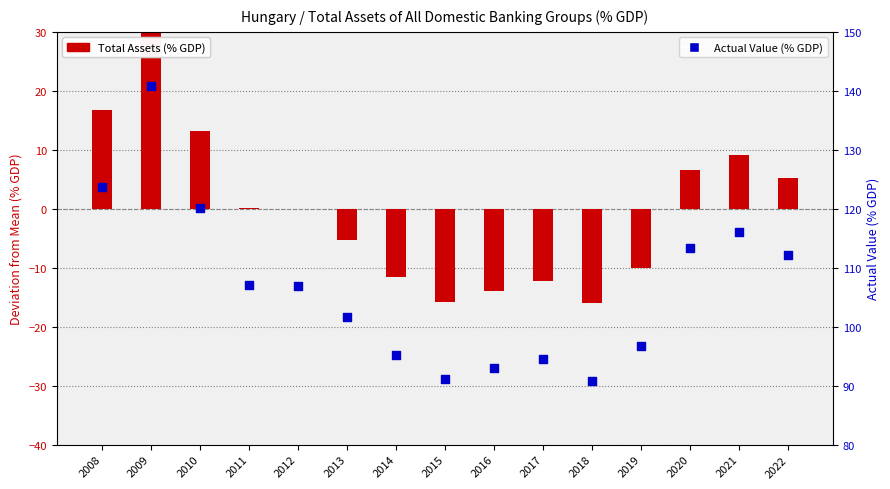

At which category is the sum across all series the highest?

2009